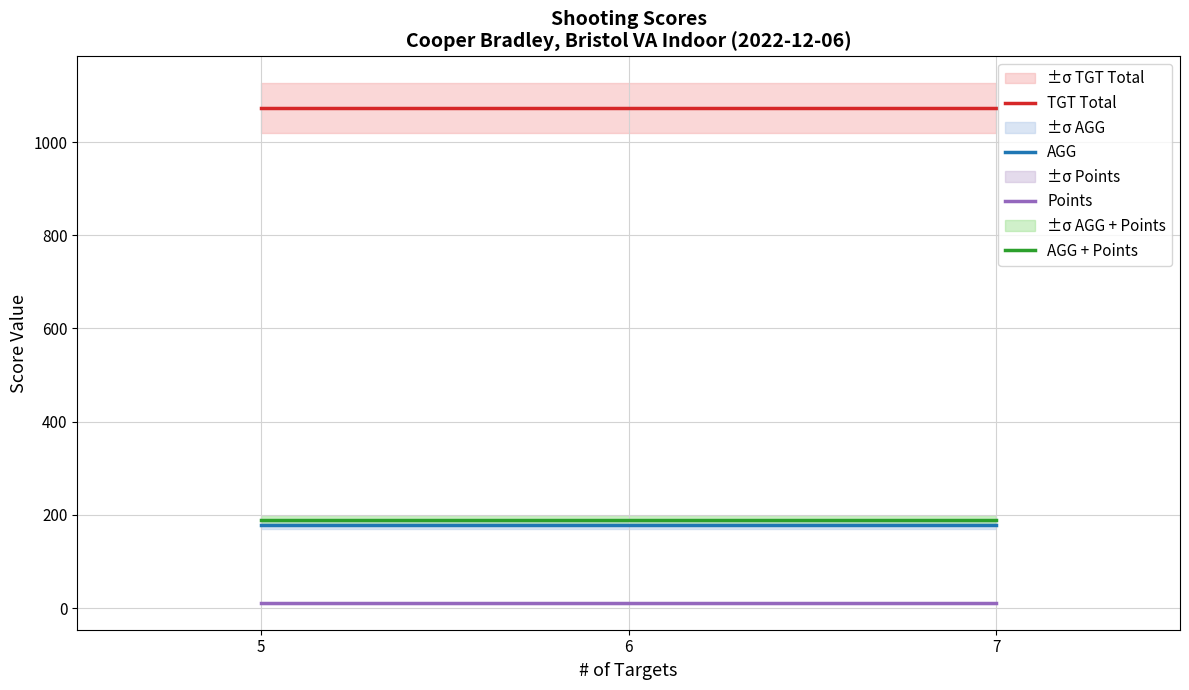

How many lines are shown in the chart?

4